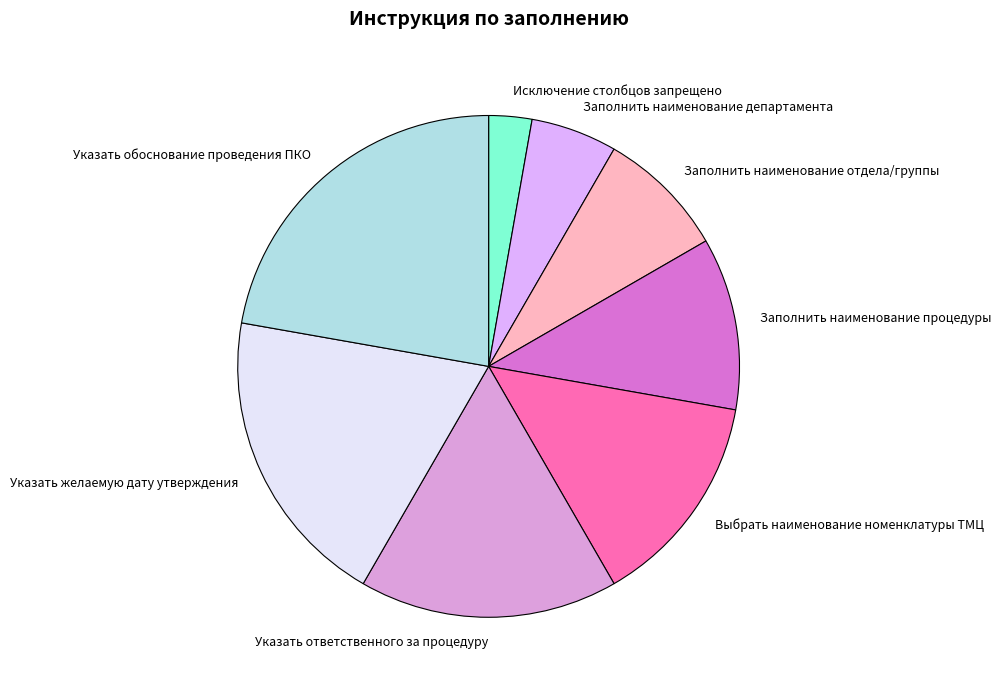

Between Исключение столбцов запрещено and Указать ответственного за процедуру, which is larger?

Указать ответственного за процедуру